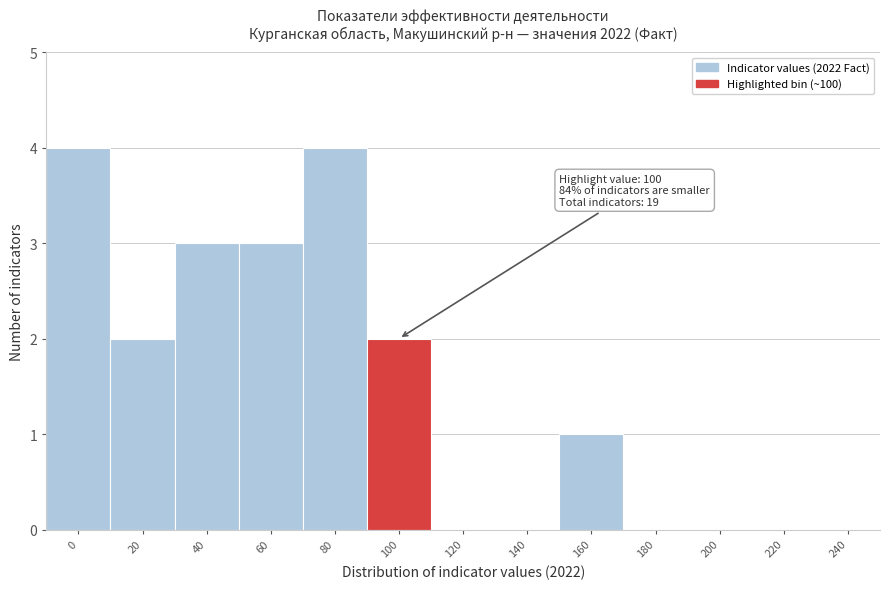

Reading left to right, what are all the values shown in this chart?

0=4	20=2	40=3	60=3	80=4	100=2	120=0	140=0	160=1	180=0	200=0	220=0	240=0